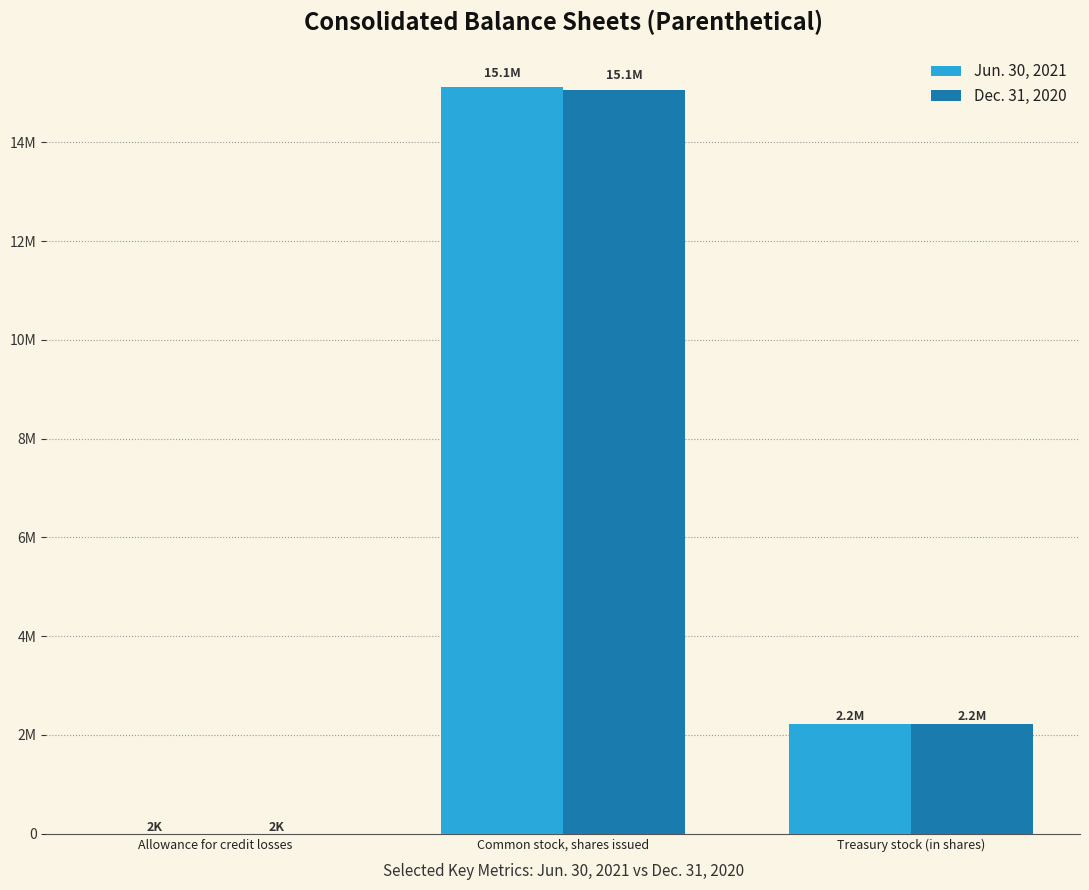

The Dec. 31, 2020 series shows 15066282 at Common stock, shares issued. True or false?

True